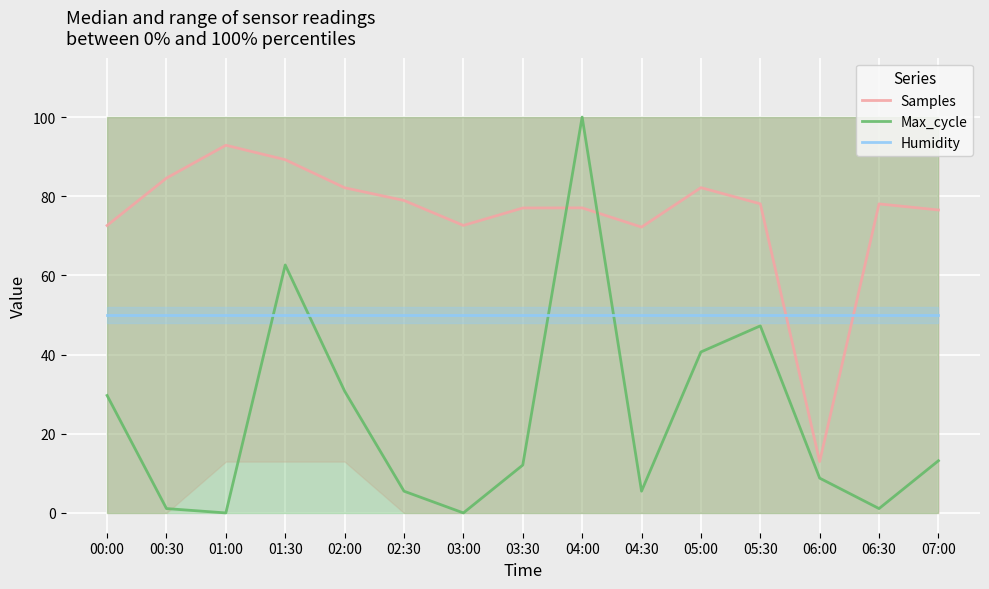

Where does the Max_cycle series first go above 12?

00:00